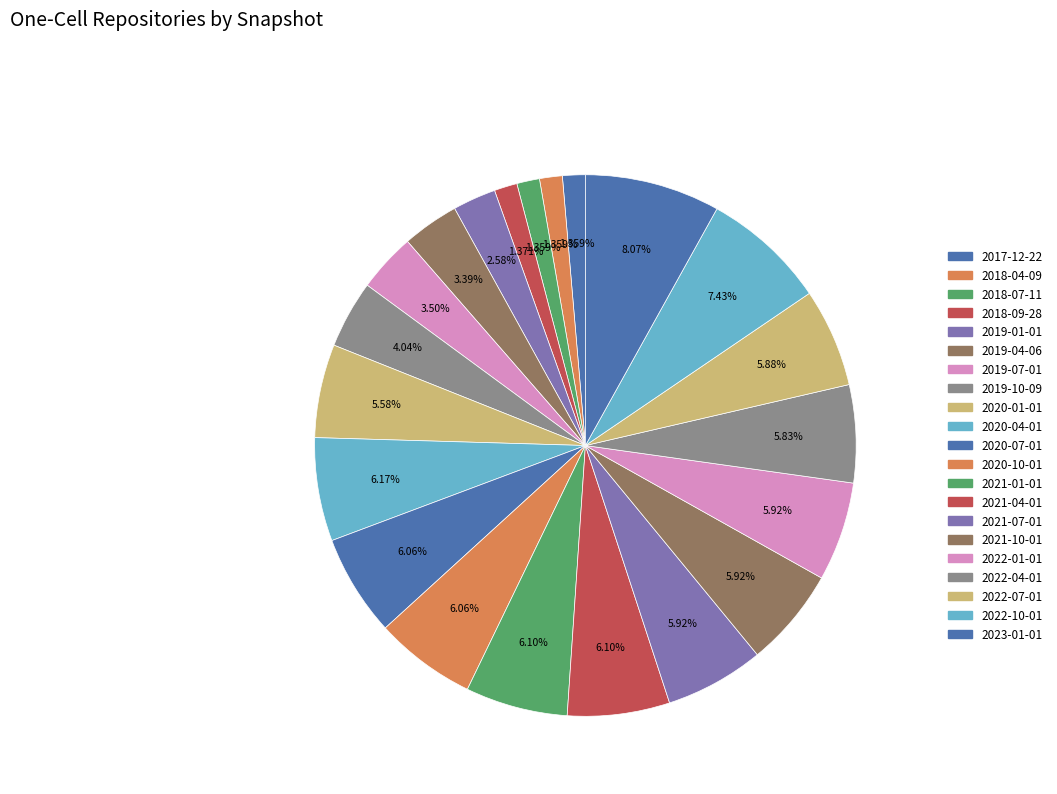

How many segments does this pie chart have?

21